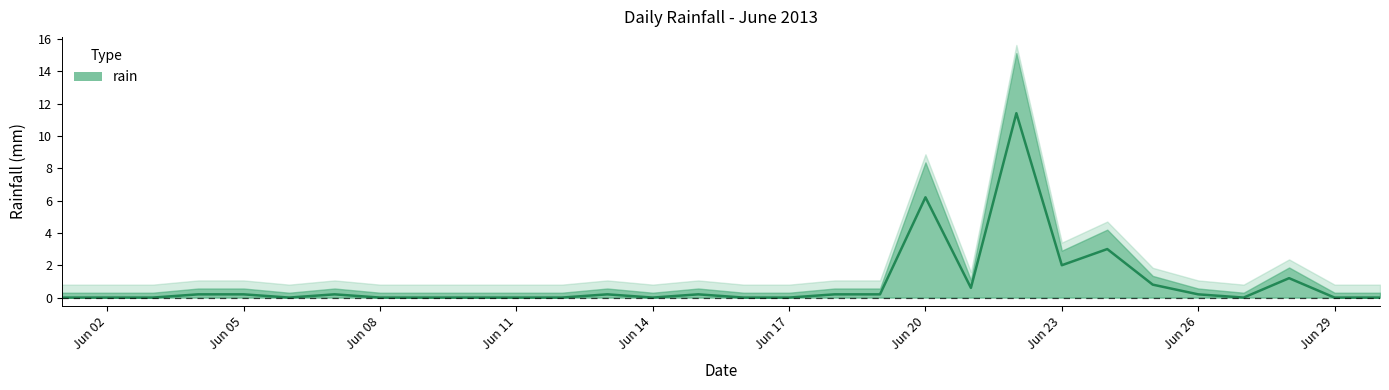

What is the change in value from 2013-06-19 to 2013-06-29?

-0.2